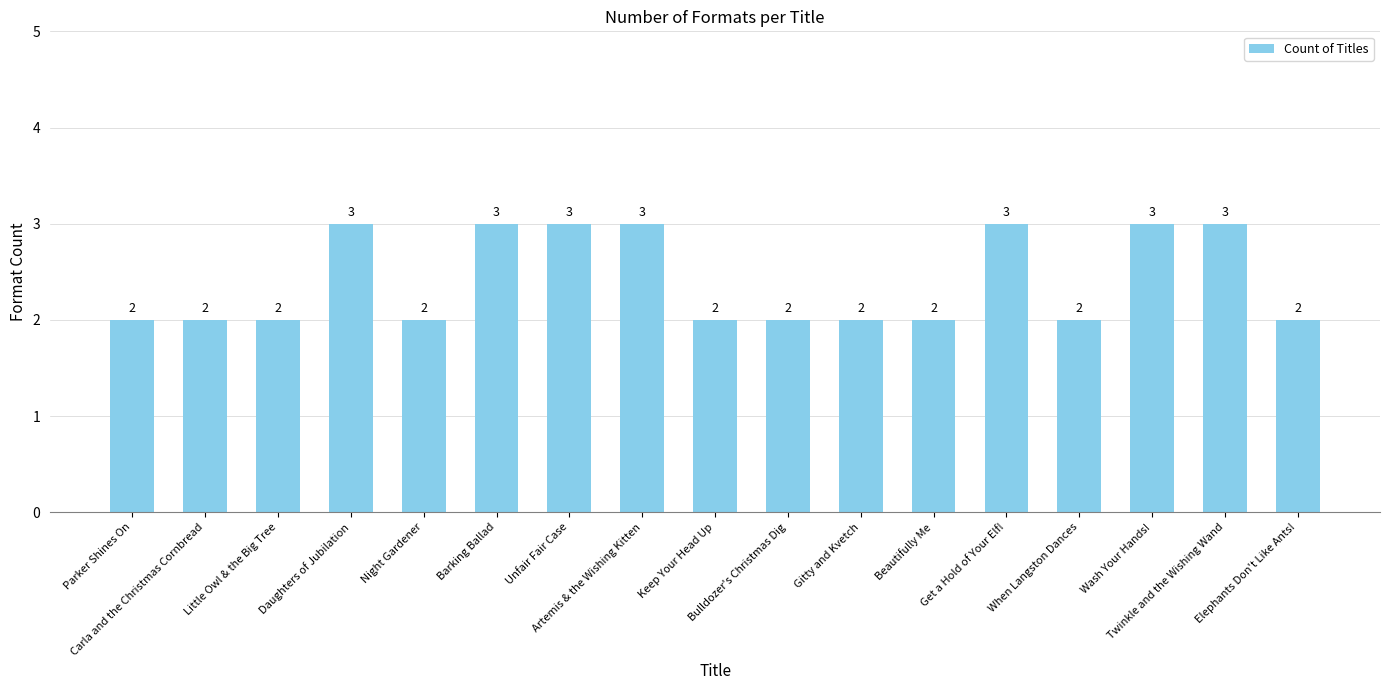

What is the maximum value shown in the chart?

3